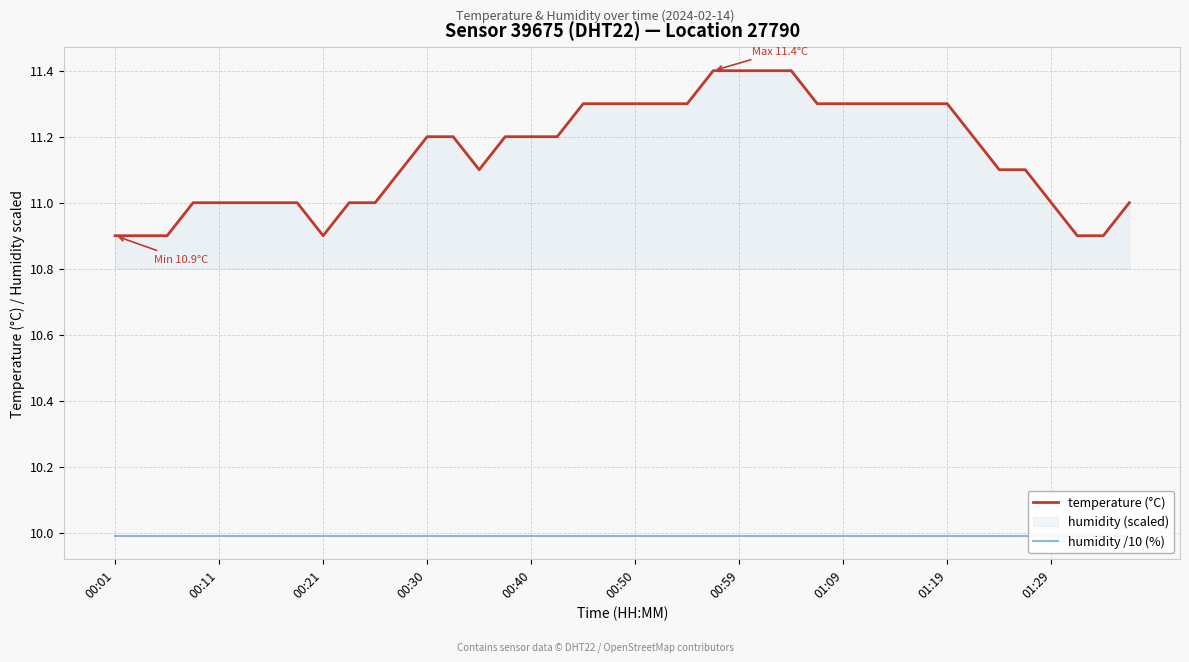

Between 00:01 and 38, which series saw the biggest shift?

temperature (°C)